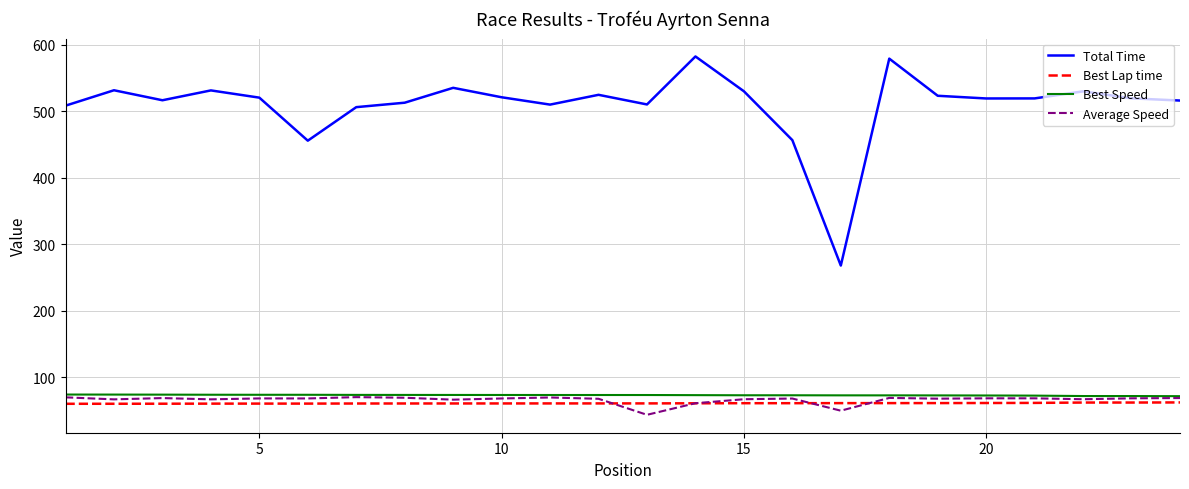

Which series has the largest range (max minus min)?

Total Time